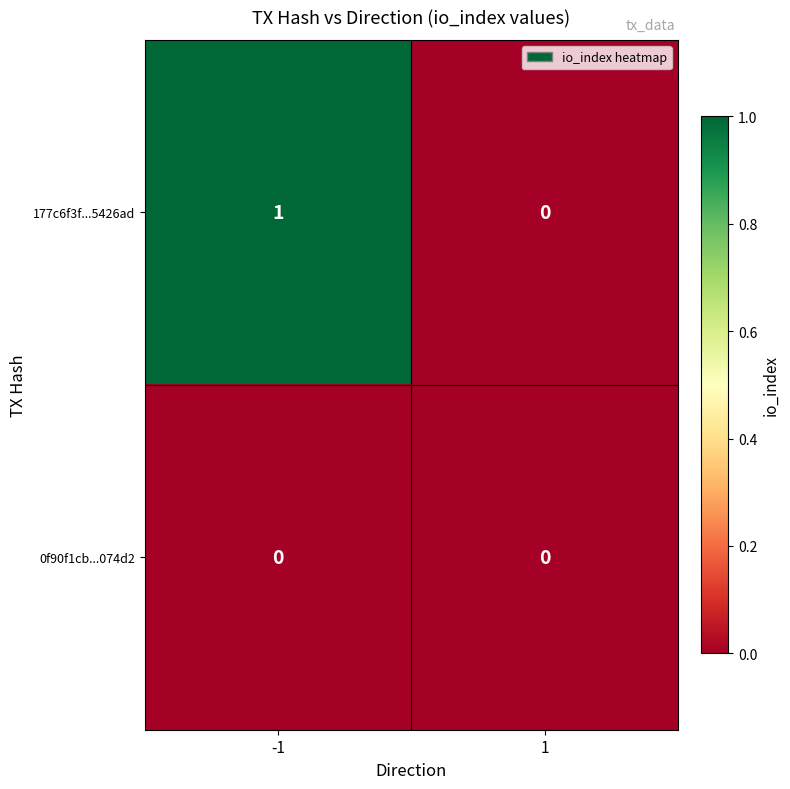

Which series changed the most between -1 and 1?

177c6f3f...5426ad